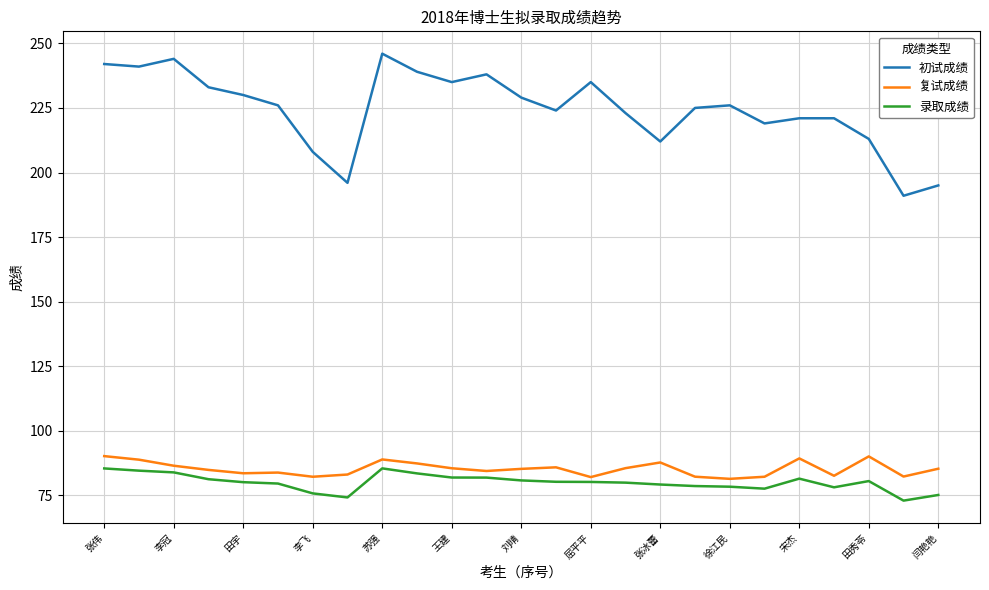

Which series has the widest spread of values?

初试成绩